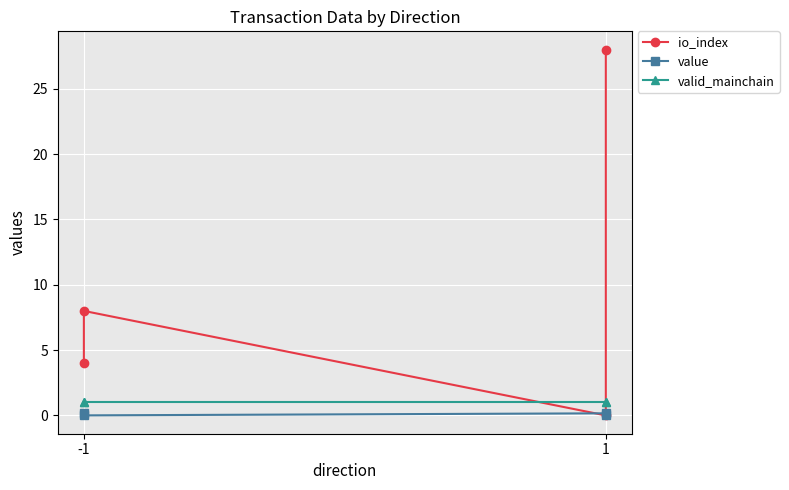

Is it true that value equals 0.1 at -1?

False